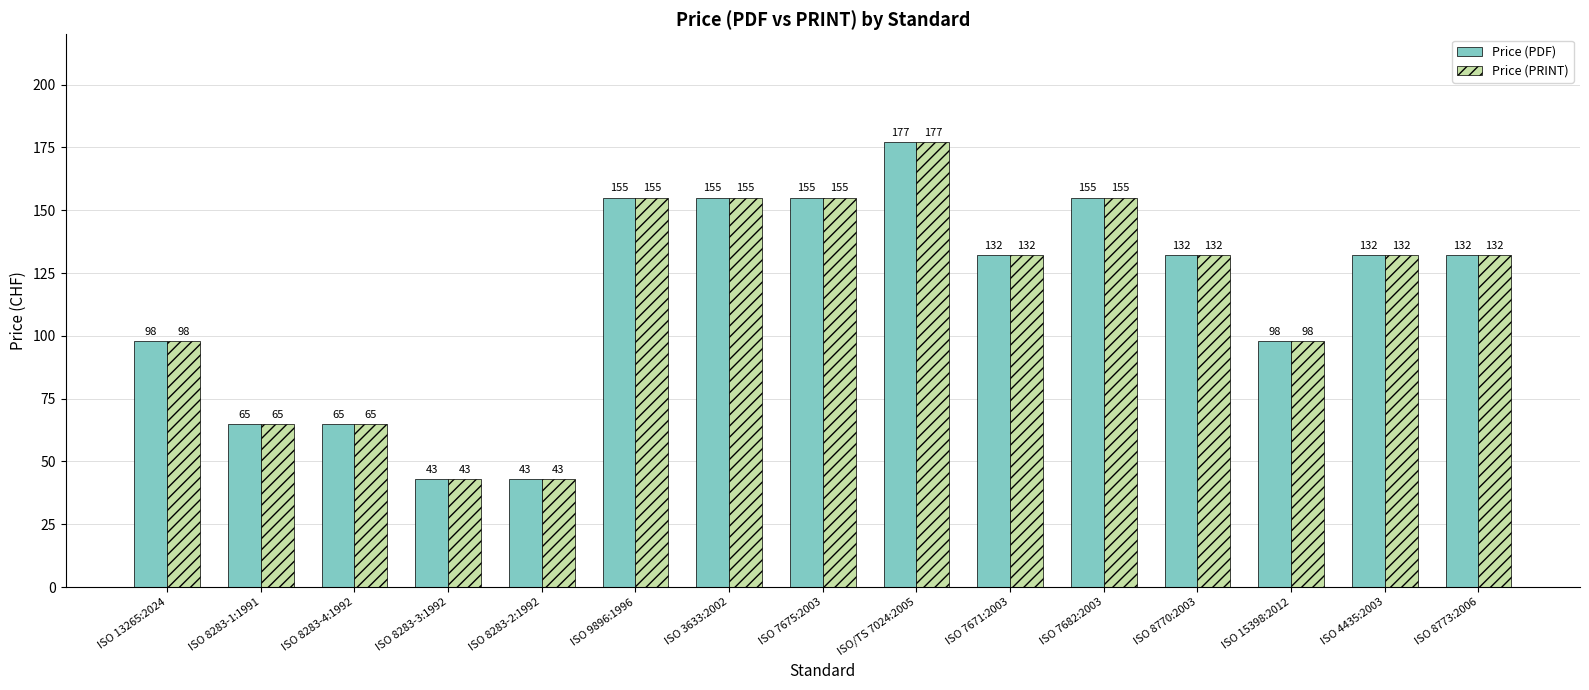

Where does the Price (PDF) series first go above 132?

ISO 9896:1996